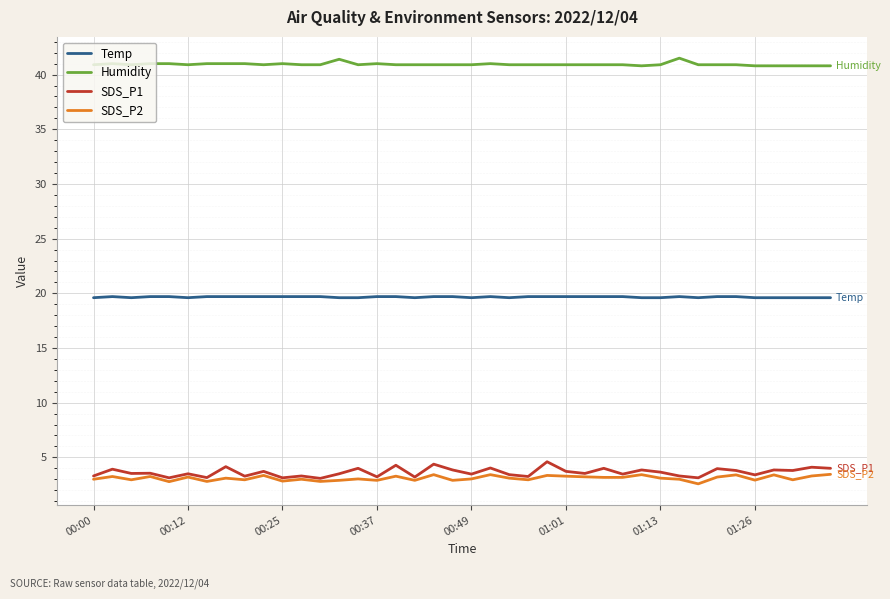

Does the chart have visible grid lines?

Yes